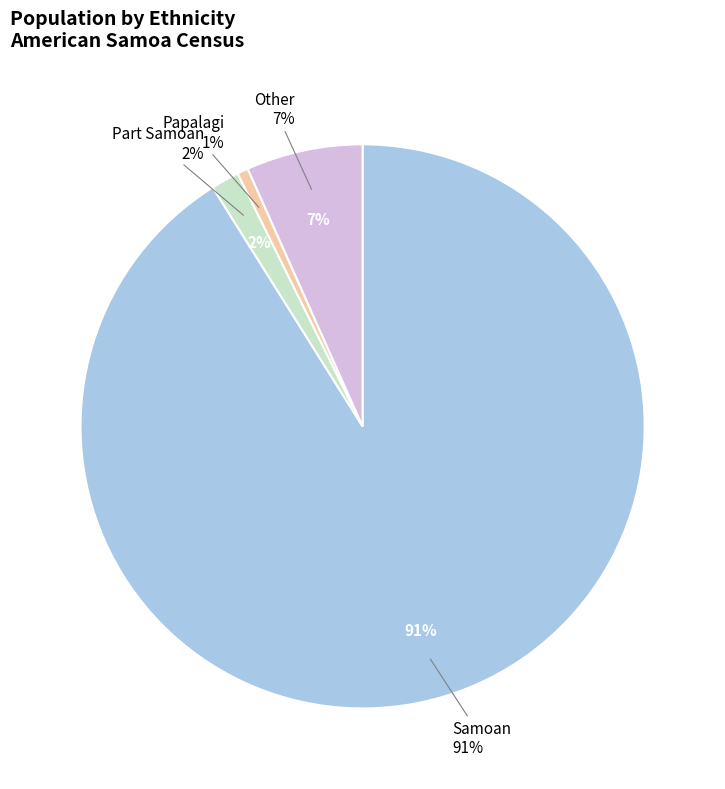

To the nearest percent, what percentage of the pie is Papalagi?

1%